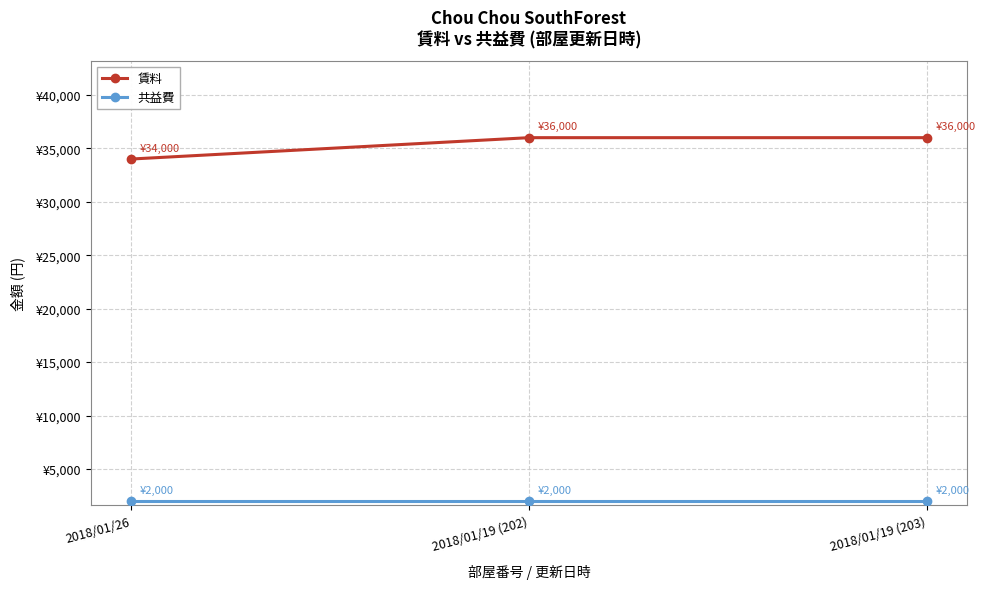

Which label corresponds to the smallest value in the chart?

2018/01/26